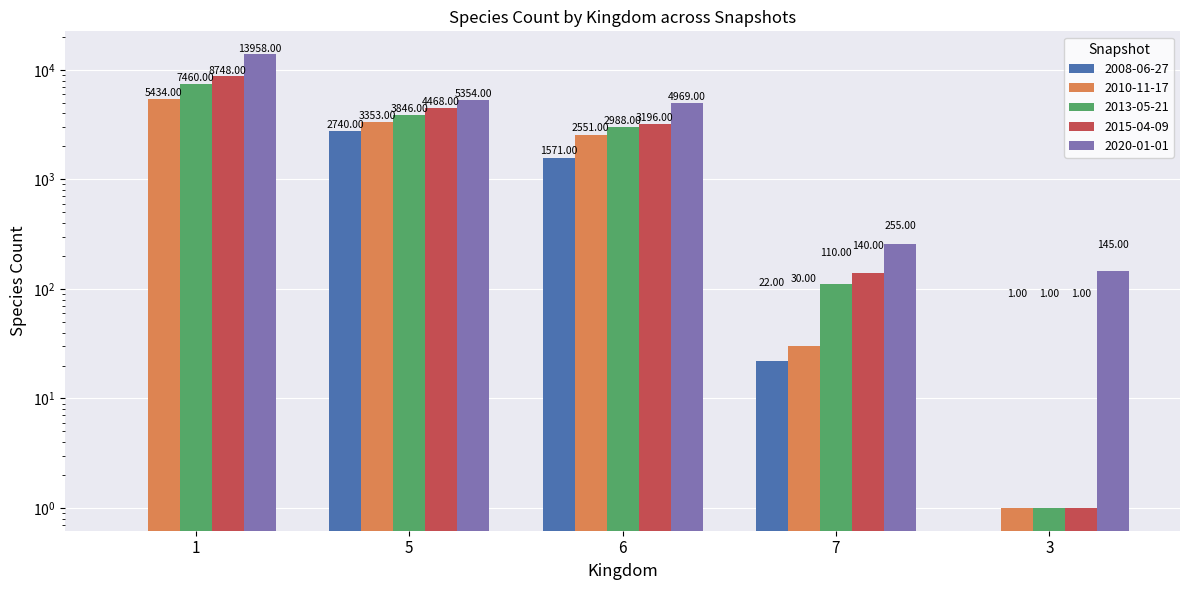

What are all the series names shown in the legend?

2008-06-27, 2010-11-17, 2013-05-21, 2015-04-09, 2020-01-01